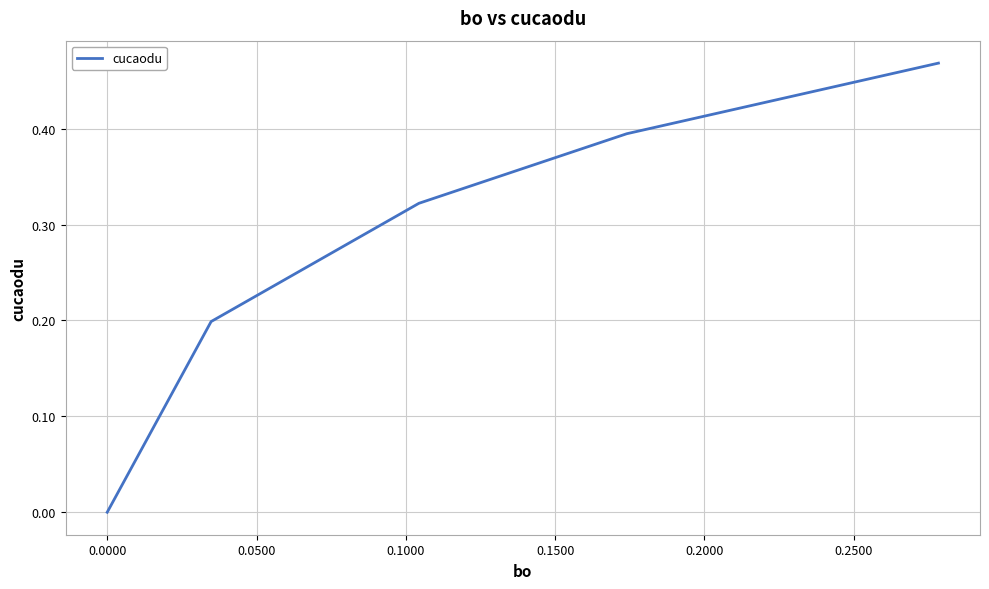

True or false: the data has more than 2 interior local peaks.

False